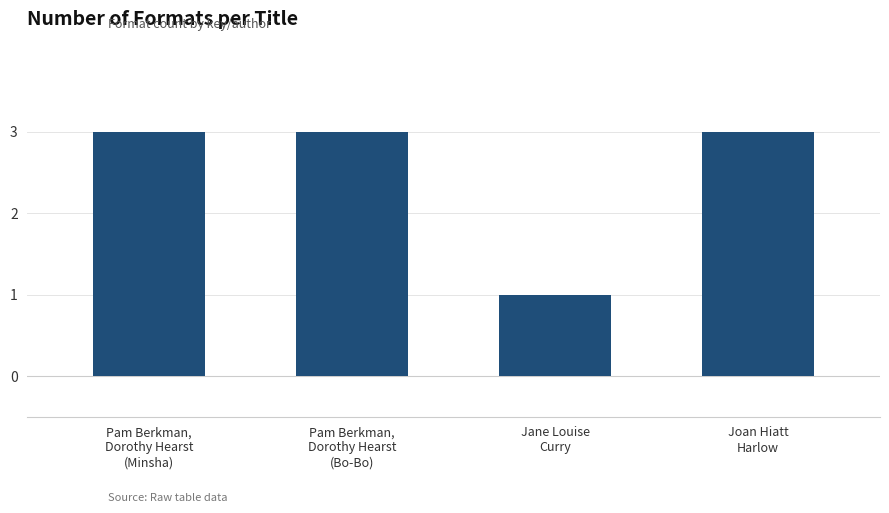

What is the label of the 4th bar from the left?

Joan Hiatt
Harlow